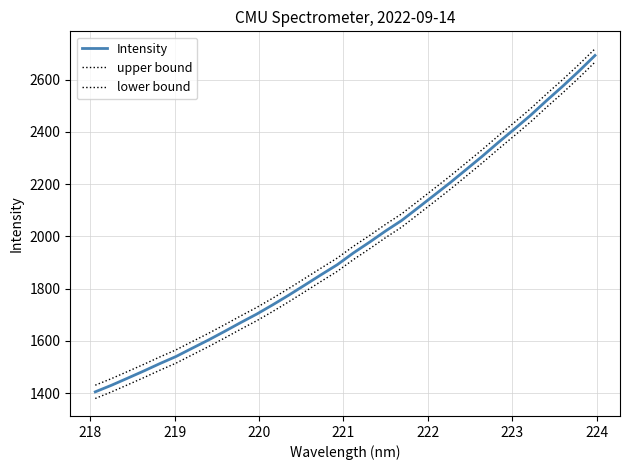

What is the value of the upper bound point at the 28th from the left?

2489.5